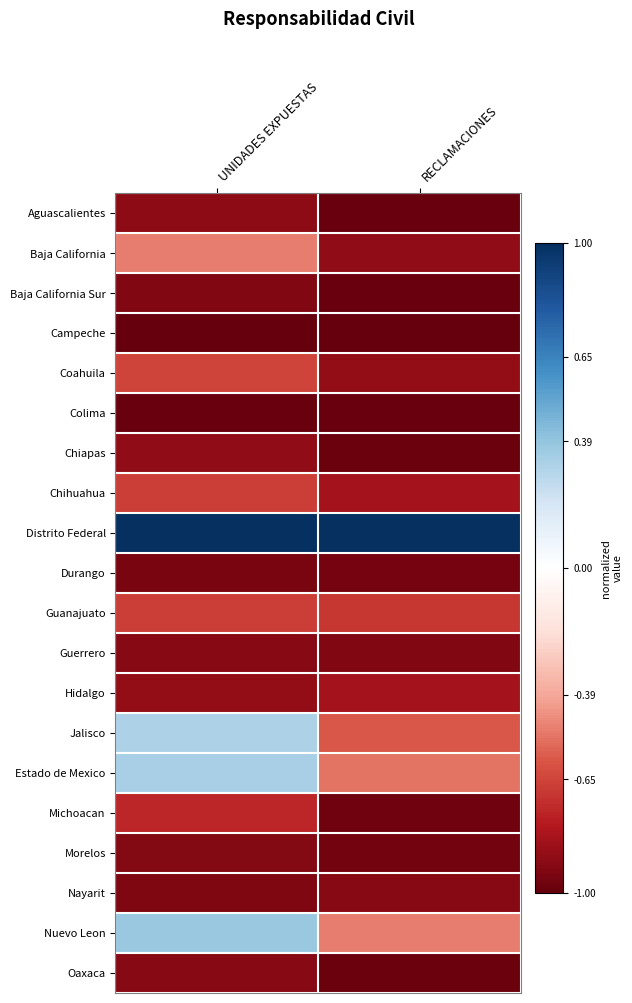

How many distinct data groups are displayed?

20